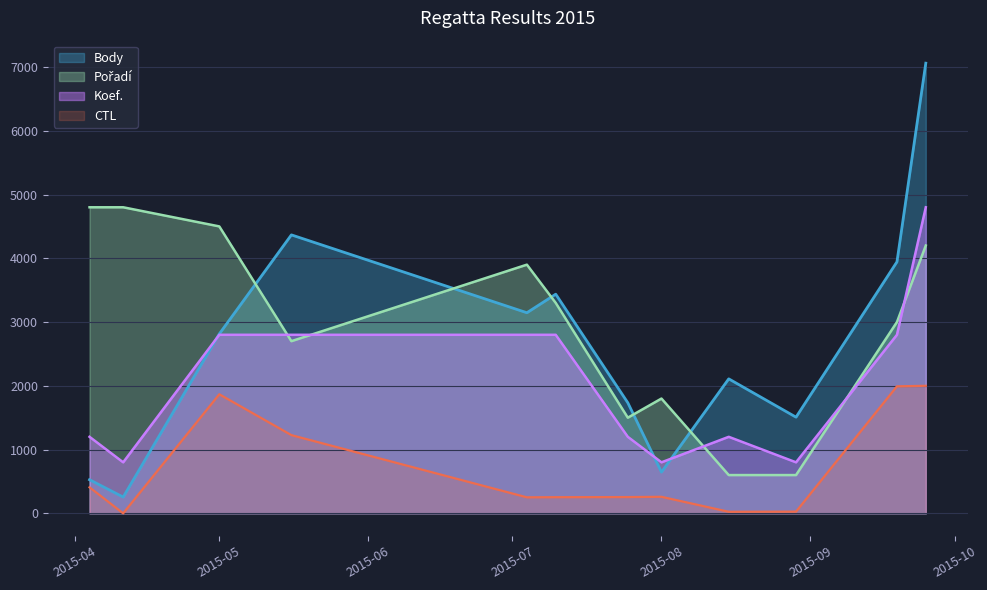

At which label does Koef. first exceed 2800?

2015-09-25